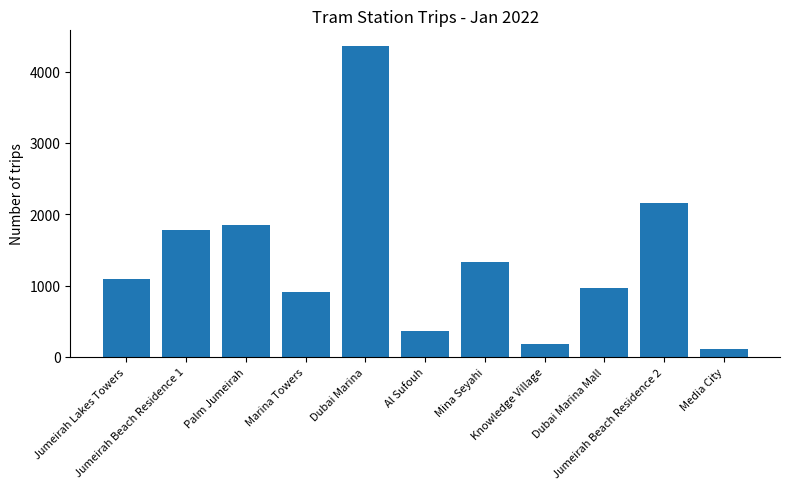

What is the label of the 7th bar from the left?

Mina Seyahi